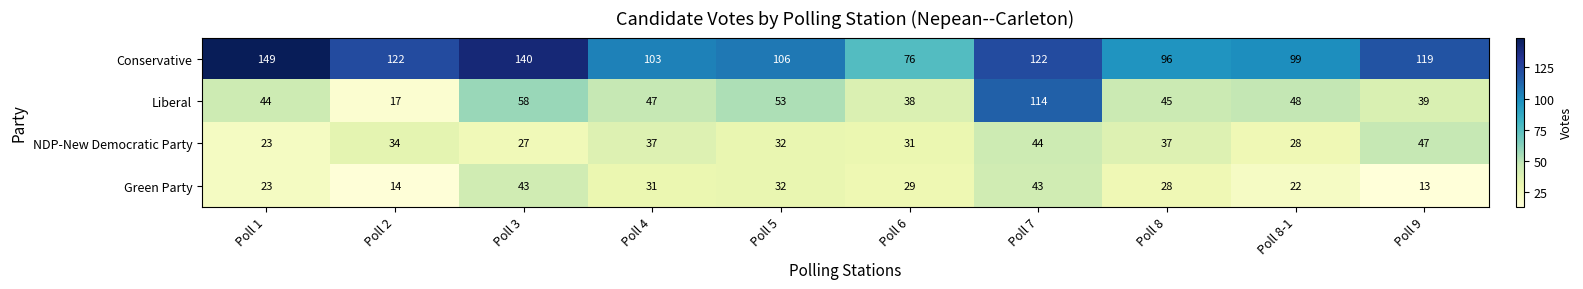

Rank the series at Poll 9 from lowest to highest value.

Green Party, Liberal, NDP-New Democratic Party, Conservative